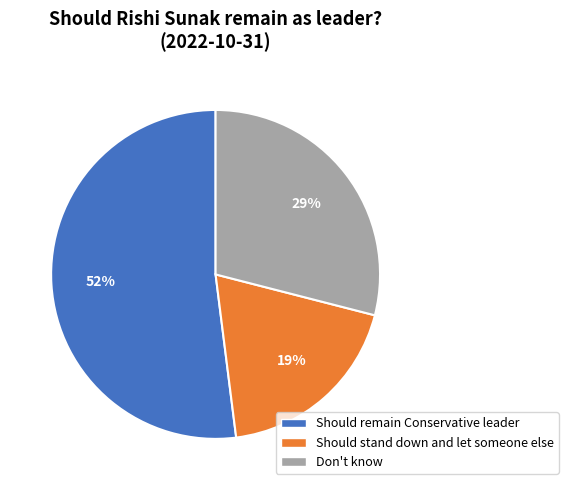

What percentage is the Should stand down and let someone else slice, to the nearest percent?

19%